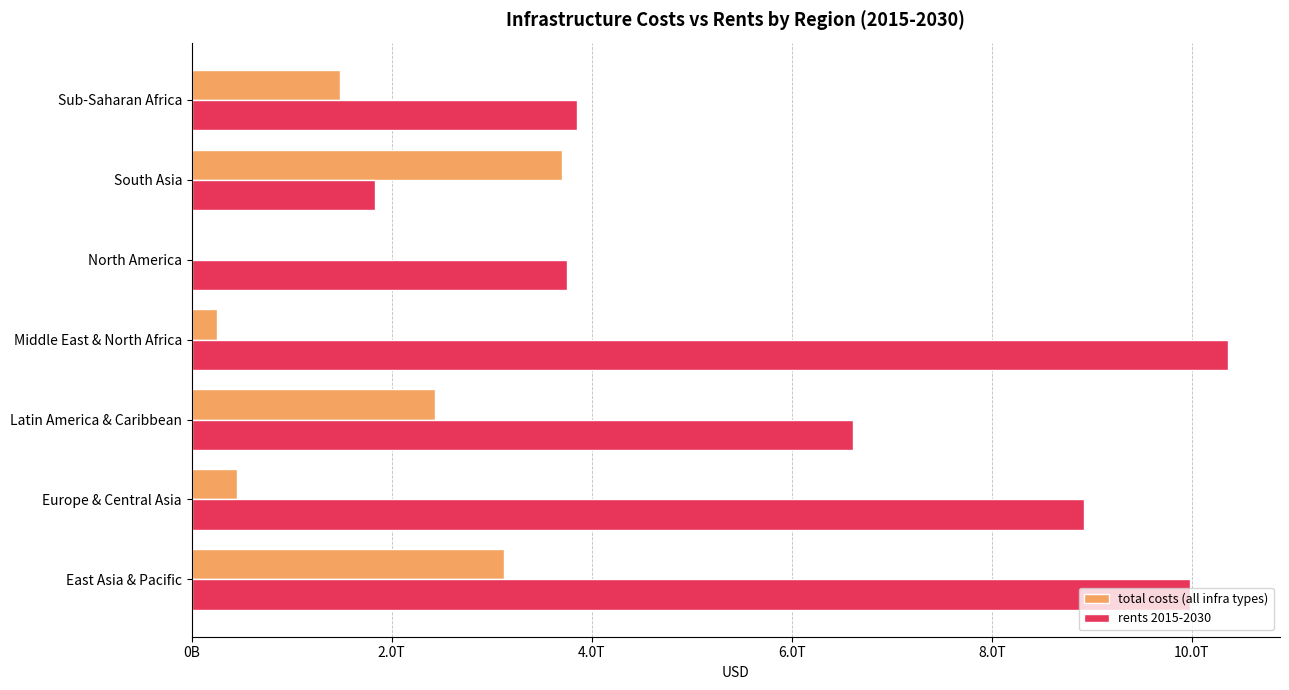

What are all the series names shown in the legend?

total costs (all infra types), rents 2015-2030